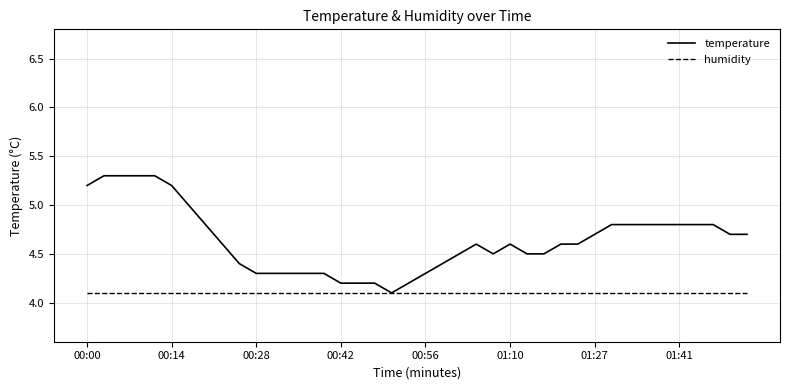

What is the sum of all temperature values?

185.6